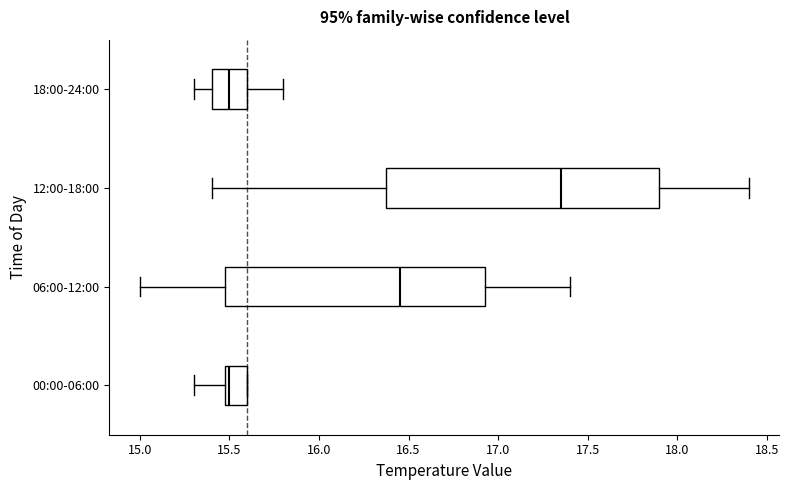

Reading bottom to top, transcribe this box plot: for each box, give where its median line is, the range the box spans, and where its two whiskers end, as read against the x-axis. The values are not printed on the chart, so give them approximately, as read against the axis.

00:00-06:00: median 15.50 (just right of the box's left edge), box 15.50 to 15.60, whiskers 15.30 to 15.60
06:00-12:00: median 16.45, box 15.50 to 16.95, whiskers 15.00 to 17.40
12:00-18:00: median 17.35, box 16.40 to 17.90, whiskers 15.40 to 18.40
18:00-24:00: median 15.50, box 15.40 to 15.60, whiskers 15.30 to 15.80